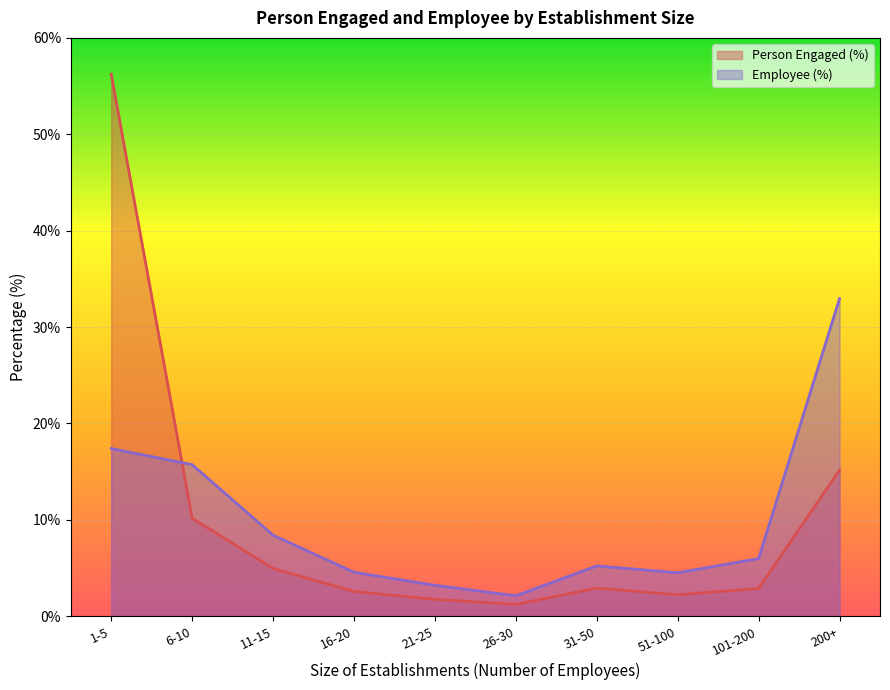

Which series has the largest range (max minus min)?

Person Engaged (%)